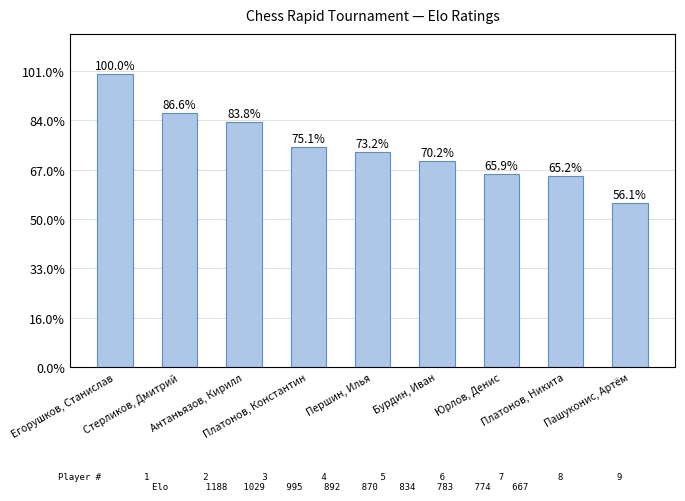

Reading right to left, list all the values displayed in this chart.

Пашуконис, Артём=667	Платонов, Никита=774	Юрлов, Денис=783	Бурдин, Иван=834	Першин, Илья=870	Платонов, Константин=892	Антаньязов, Кирилл=995	Стерликов, Дмитрий=1029	Егорушков, Станислав=1188